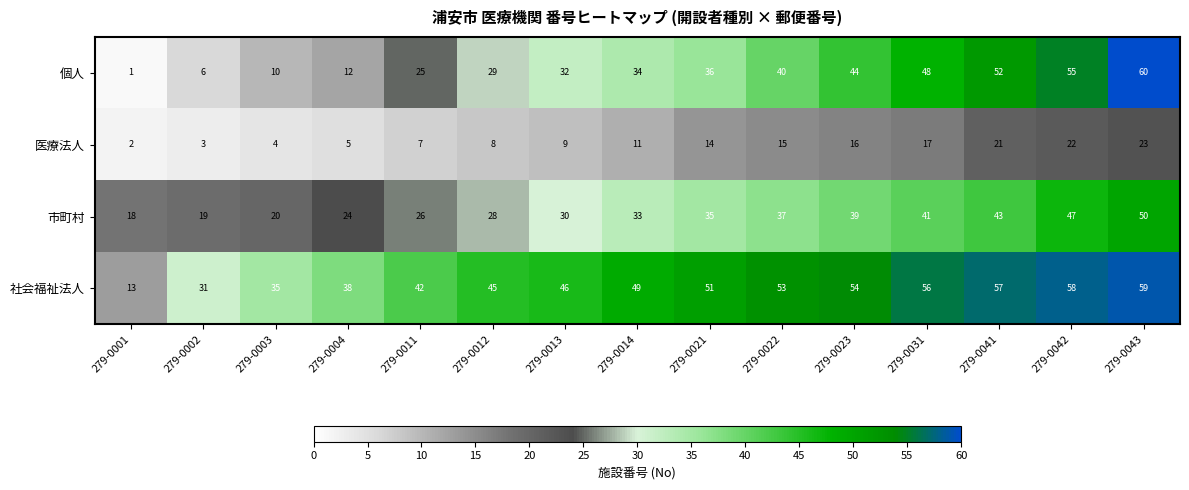

At 279-0012, list the series in order from largest to smallest.

社会福祉法人, 個人, 市町村, 医療法人